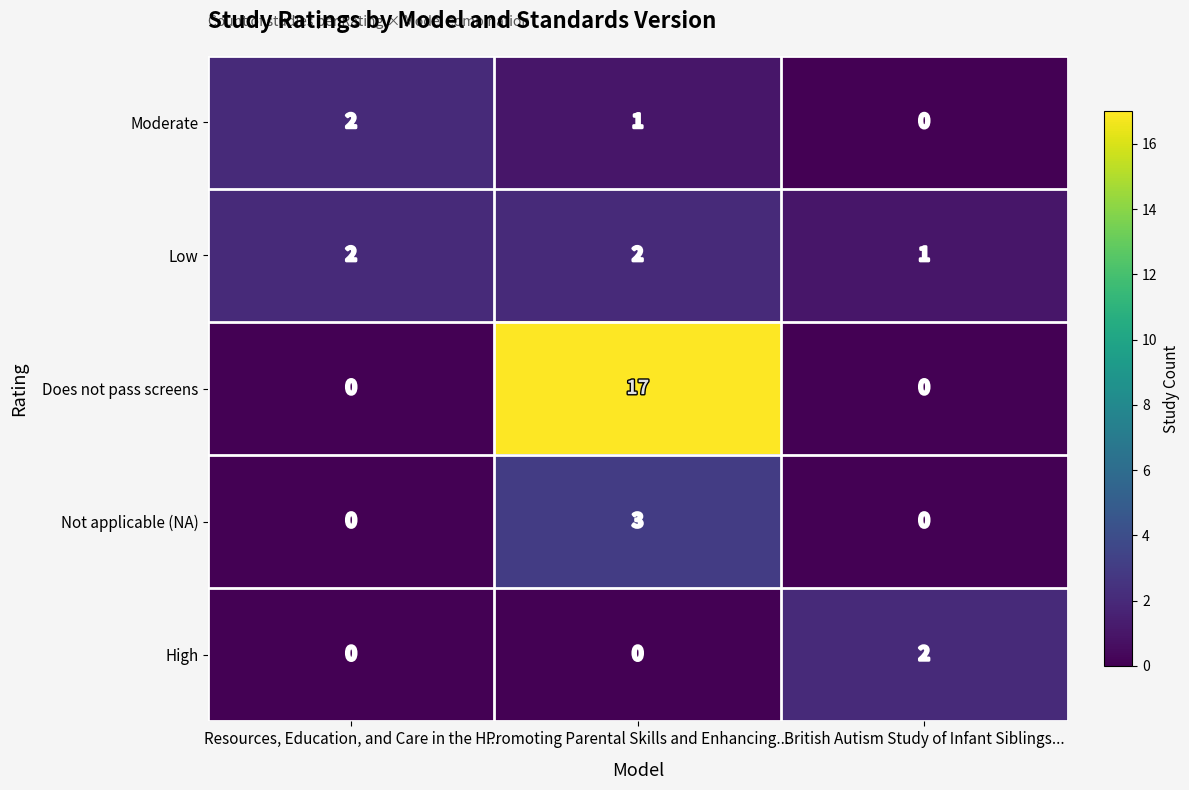

What value does the Not applicable (NA) series have at Promoting Parental Skills and Enhancing...?

3